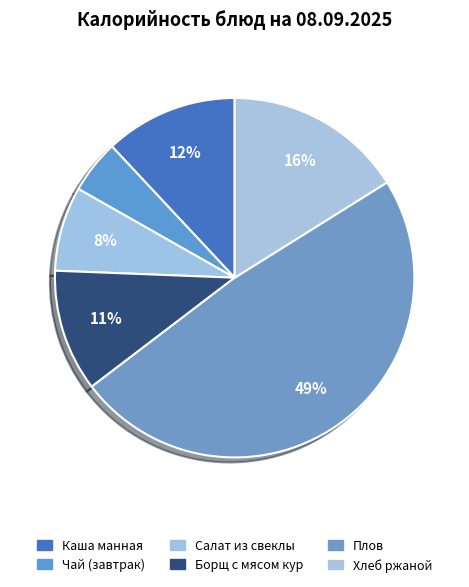

Is it true that Чай (завтрак) is 5% of the pie?

True